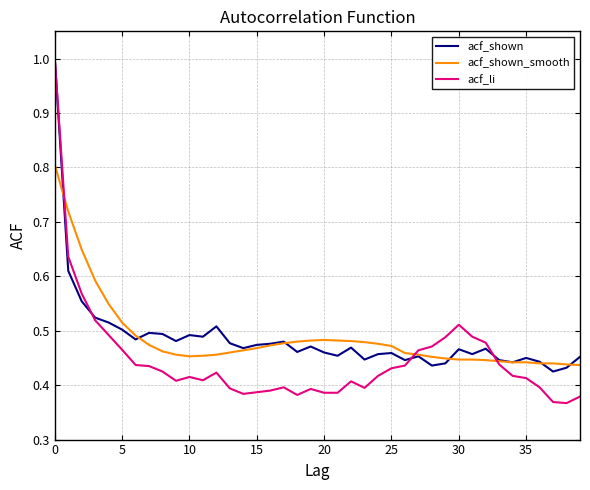

Which series has the widest spread of values?

acf_li